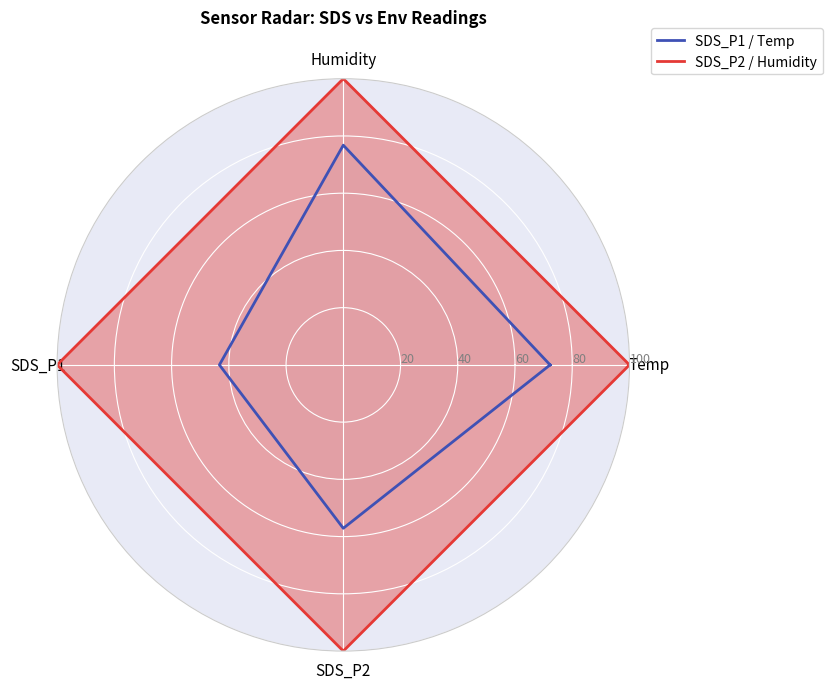

True or false: SDS_P2 / Humidity has more than 0 points higher than both neighbors.

False